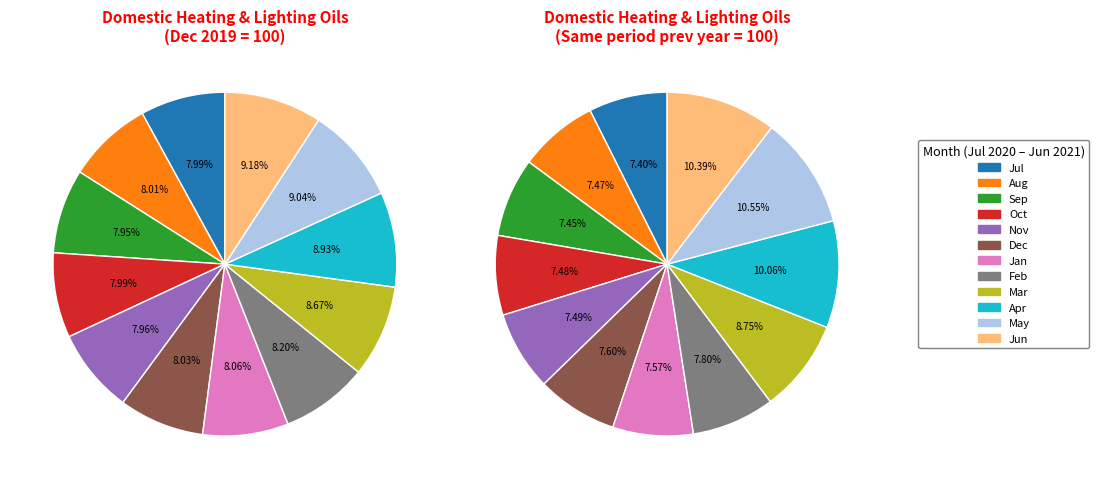

Count the number of slices in the pie.

12